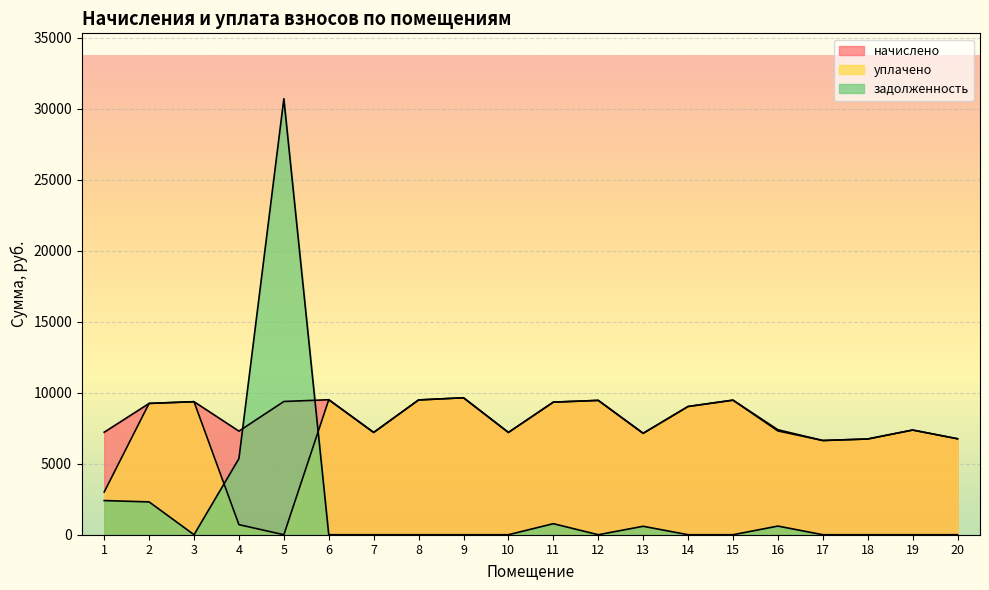

At 4, list the series in order from smallest to largest.

уплачено, задолженность, начислено